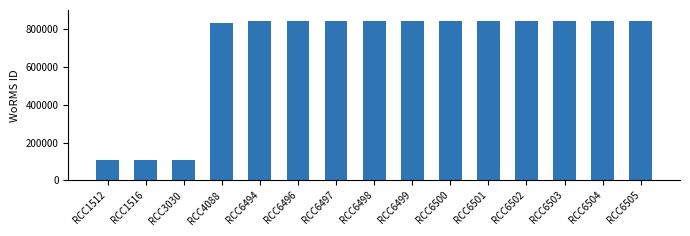

What is the value of the 14th bar from the left?

840495